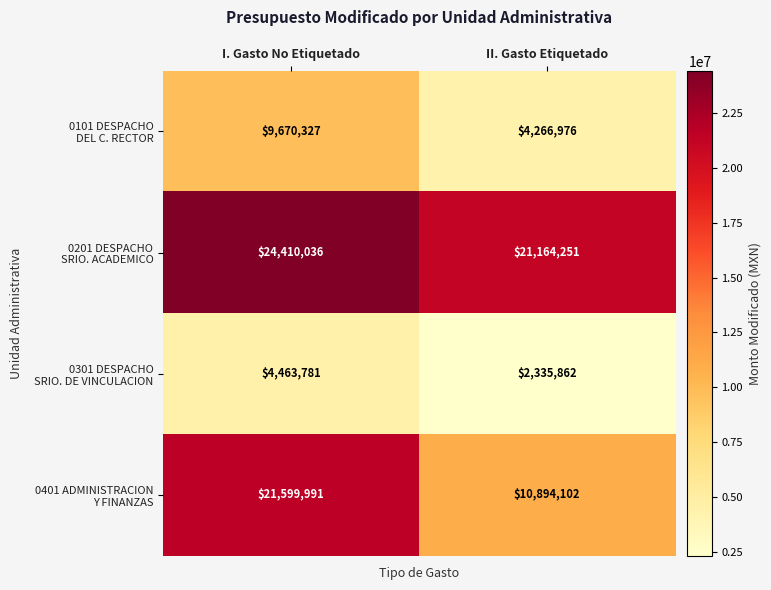

At which category is the sum across all series the highest?

I. Gasto No Etiquetado